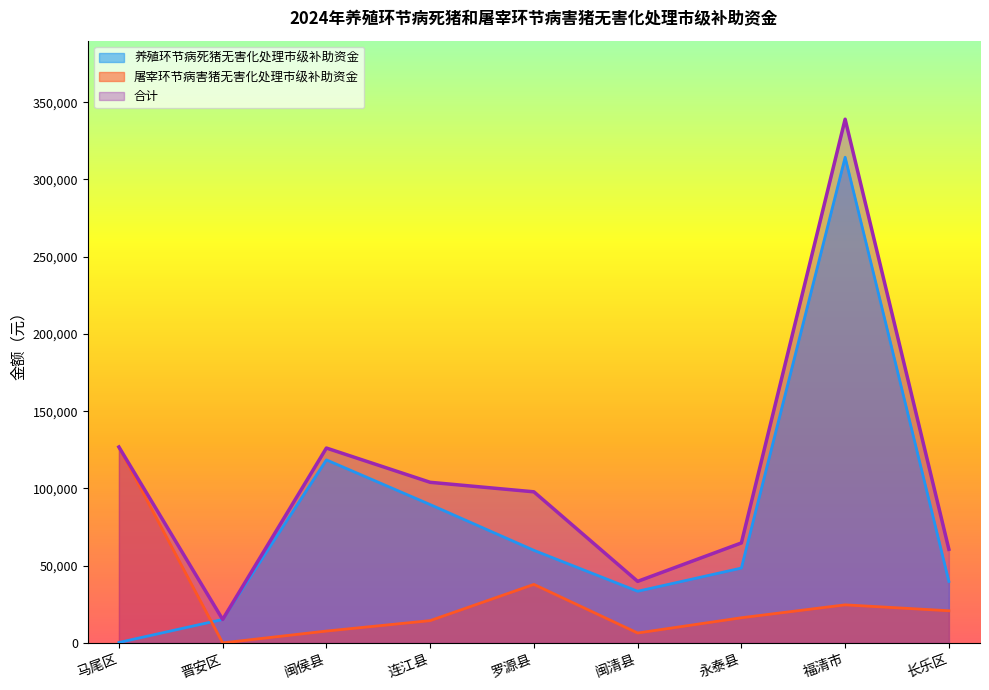

At which label does 合计 reach its minimum?

晋安区